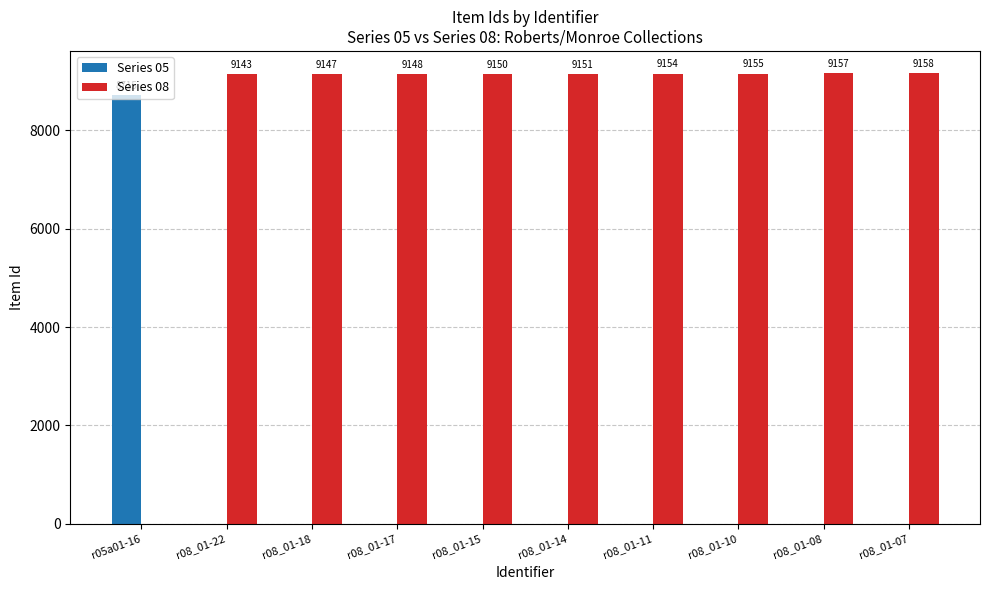

What is the total value across all series at r08_01-07?

9158